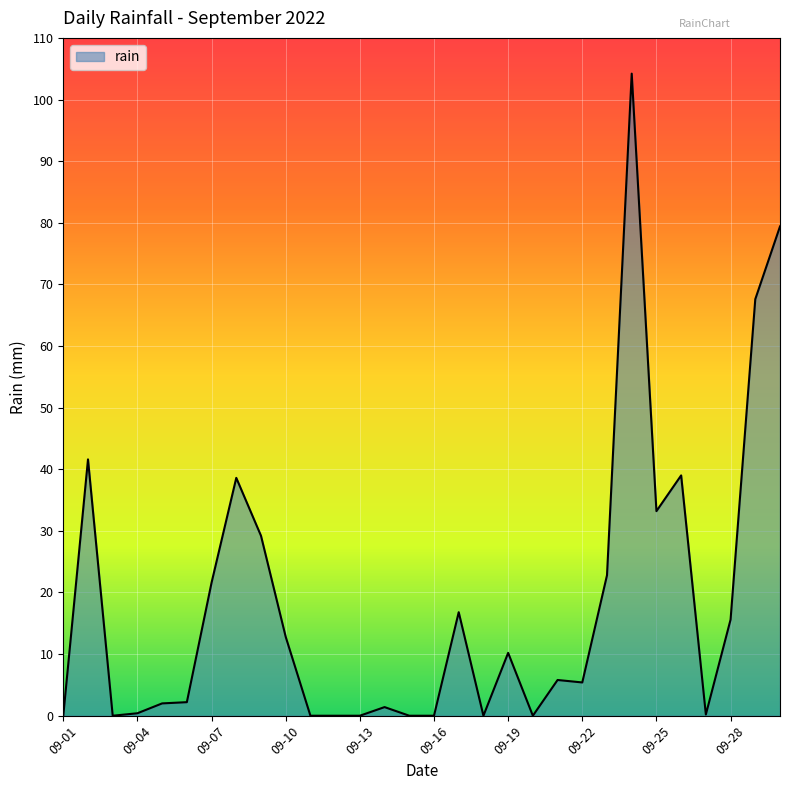

What is the maximum value shown in the chart?

104.2